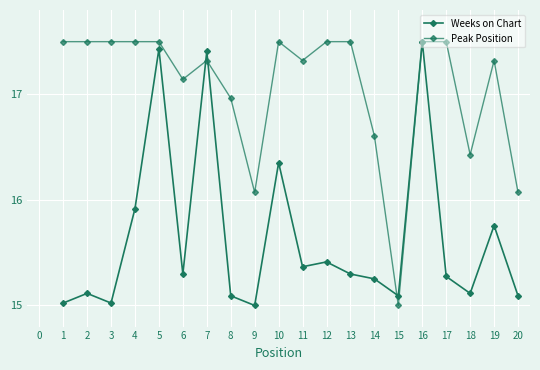

Count the number of categories in the chart.

20